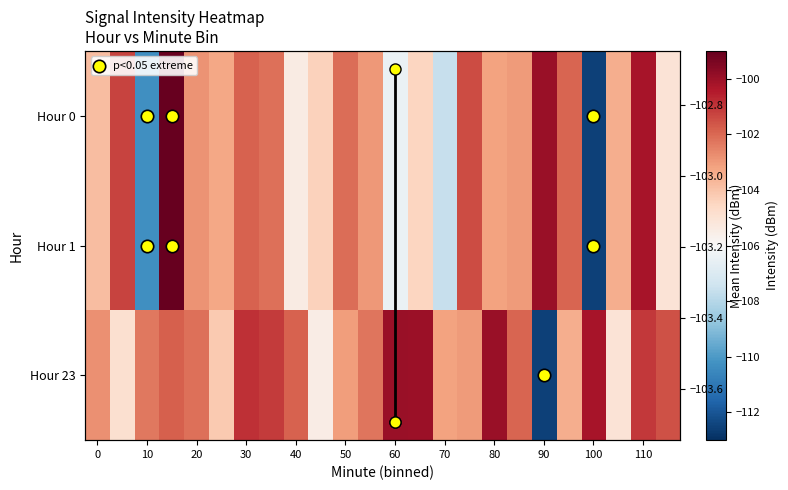

The value of 1 at 10 is -156.8. True or false?

False